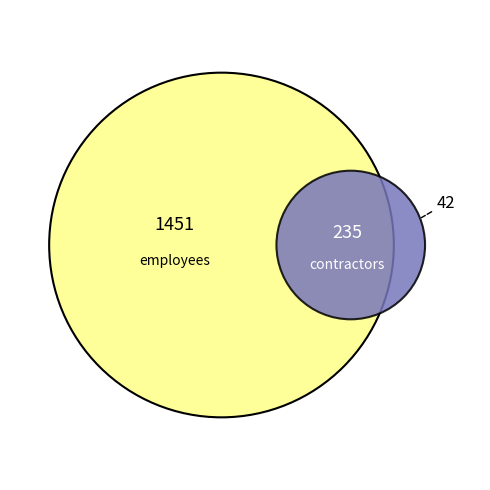

Between Number of hours worked (employees) and Number of hours worked (contractors), which is larger?

Number of hours worked (employees)